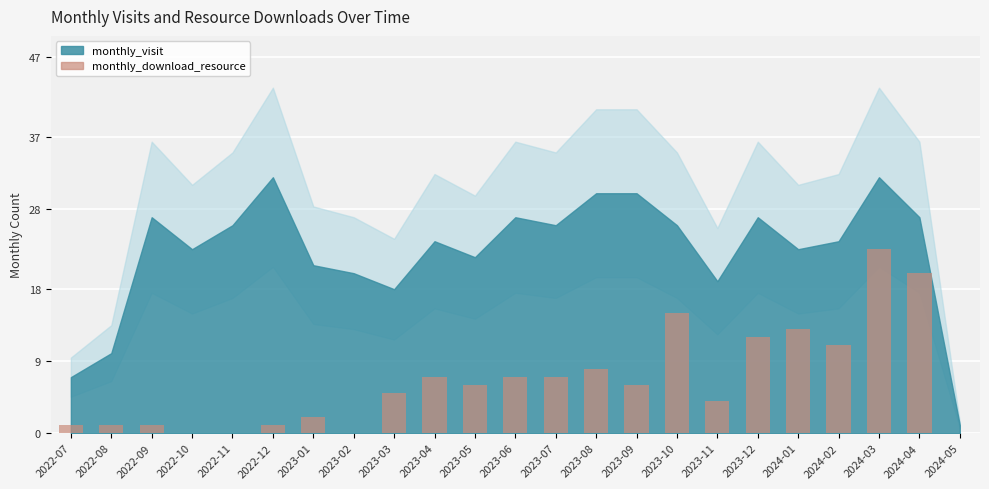

What is the sum of all values?

150